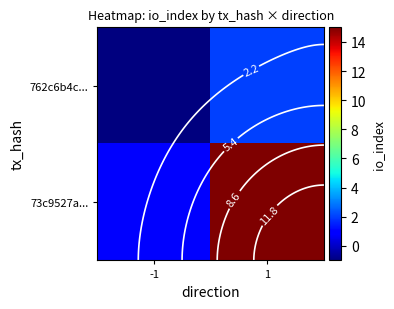

At which category is the sum across all series the highest?

1